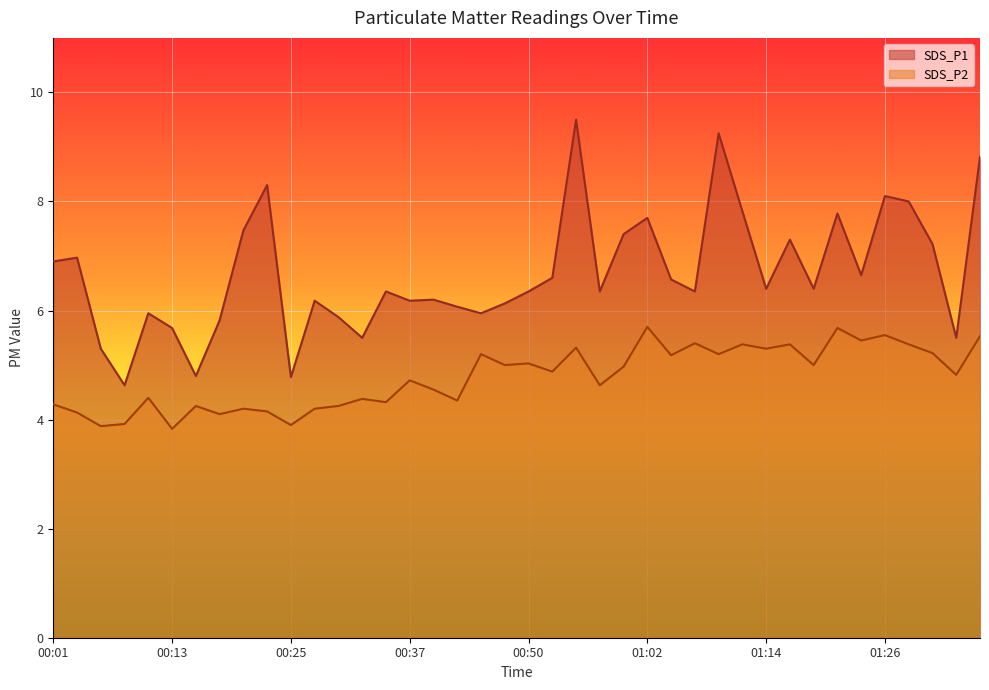

Reading right to left, extract all data points from this chart.

SDS_P1: 01:36=8.8	01:33=5.5	01:31=7.2	01:29=8.0	01:26=8.1	01:24=6.7	01:21=7.8	01:19=6.4	01:16=7.3	01:14=6.4	01:11=7.8	01:09=9.2	01:07=6.3	01:04=6.6	01:02=7.7	00:59=7.4	00:57=6.3	00:54=9.5	00:52=6.6	00:50=6.3	00:47=6.1	00:45=6.0	00:42=6.1	00:40=6.2	00:37=6.2	00:35=6.3	00:32=5.5	00:30=5.9	00:28=6.2	00:25=4.8	00:23=8.3	00:20=7.5	00:18=5.8	00:15=4.8	00:13=5.7	00:10=6.0	00:08=4.6	00:05=5.3	00:03=7.0	00:01=6.9
SDS_P2: 01:36=5.5	01:33=4.8	01:31=5.2	01:29=5.4	01:26=5.5	01:24=5.5	01:21=5.7	01:19=5.0	01:16=5.4	01:14=5.3	01:11=5.4	01:09=5.2	01:07=5.4	01:04=5.2	01:02=5.7	00:59=5.0	00:57=4.6	00:54=5.3	00:52=4.9	00:50=5.0	00:47=5.0	00:45=5.2	00:42=4.3	00:40=4.5	00:37=4.7	00:35=4.3	00:32=4.4	00:30=4.2	00:28=4.2	00:25=3.9	00:23=4.2	00:20=4.2	00:18=4.1	00:15=4.2	00:13=3.8	00:10=4.4	00:08=3.9	00:05=3.9	00:03=4.1	00:01=4.3